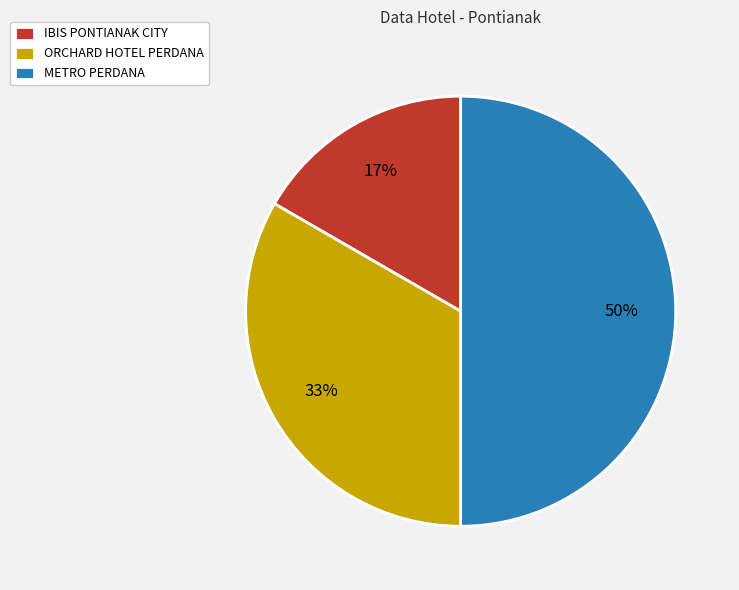

Is the sum of METRO PERDANA and ORCHARD HOTEL PERDANA greater than half?

Yes